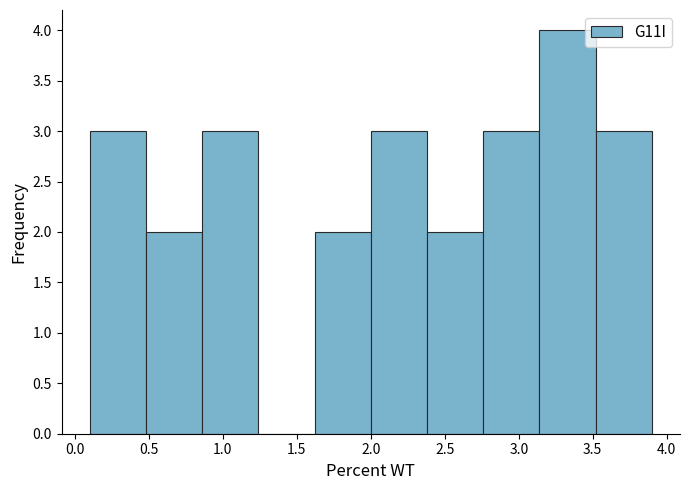

What is the height of the bar covering 3.14 to 3.52 on the x-axis? Neither the bar edges nor the heights are printed on the chart, so give them approximately, as read against the axes.

4